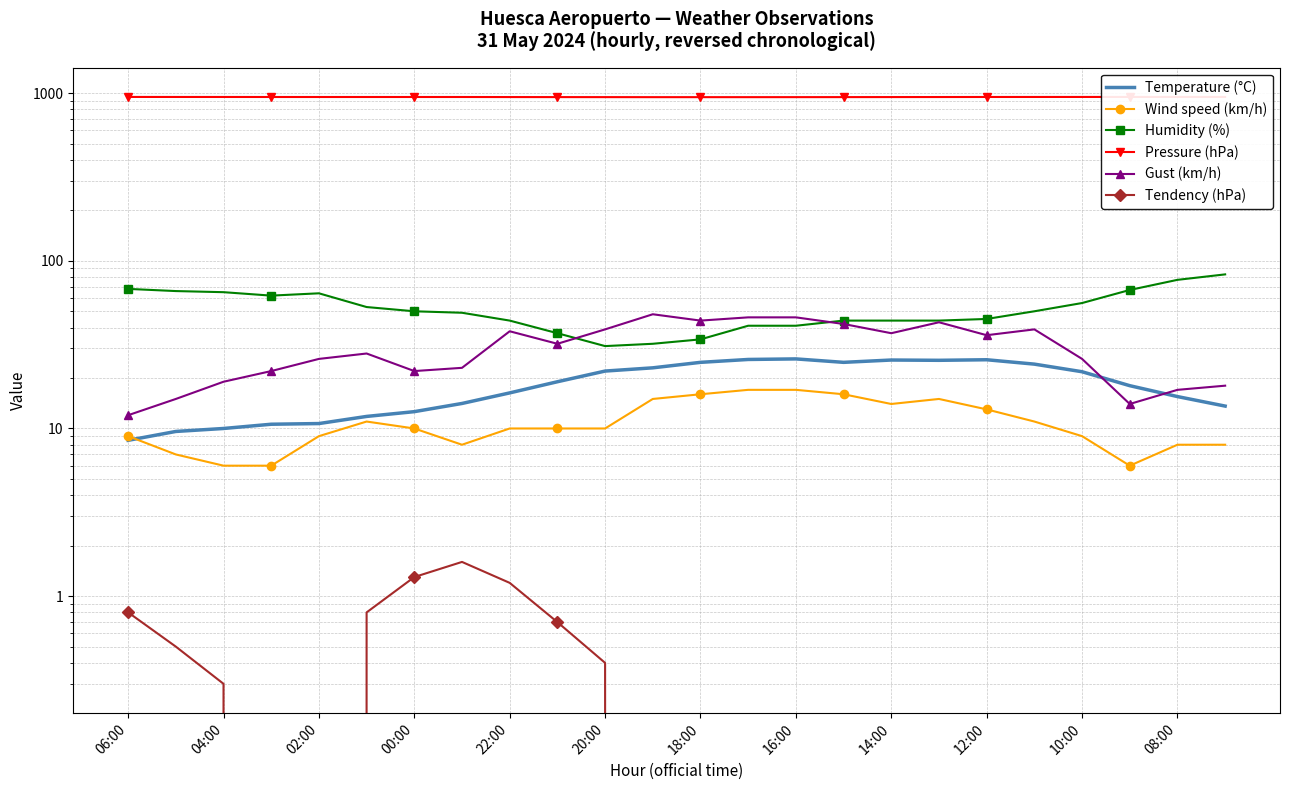

What is the value of the Wind speed (km/h) point at the 8th from the left?

8.0